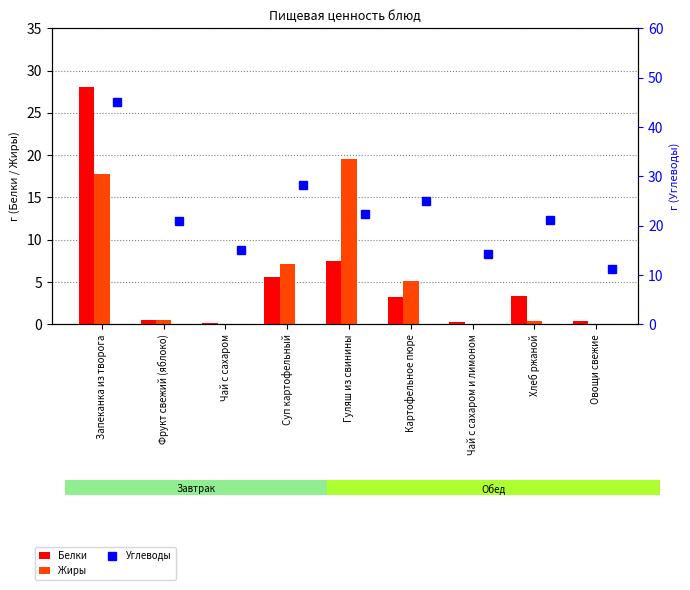

What is the label of the 3rd bar from the right?

Чай с сахаром и лимоном